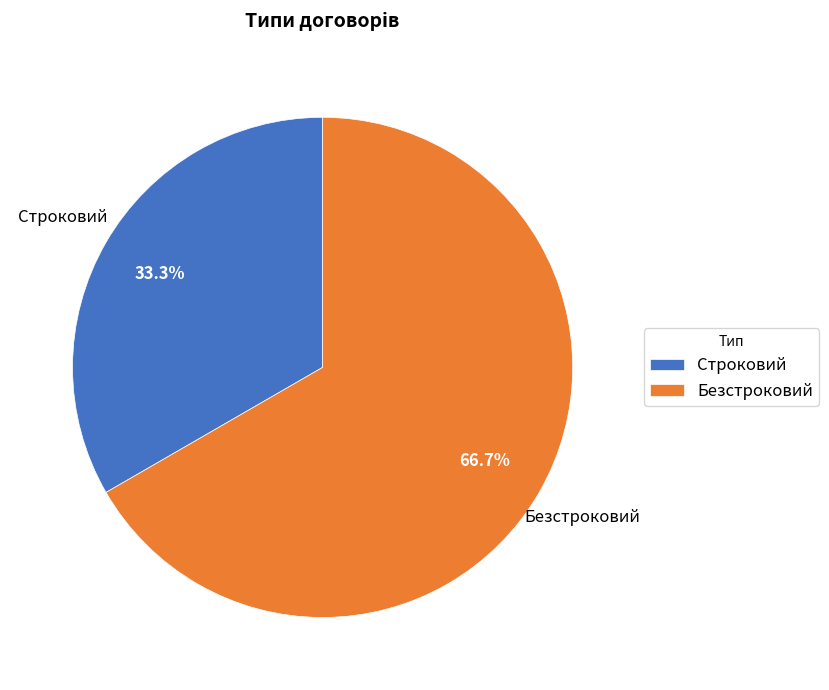

How many segments does this pie chart have?

2